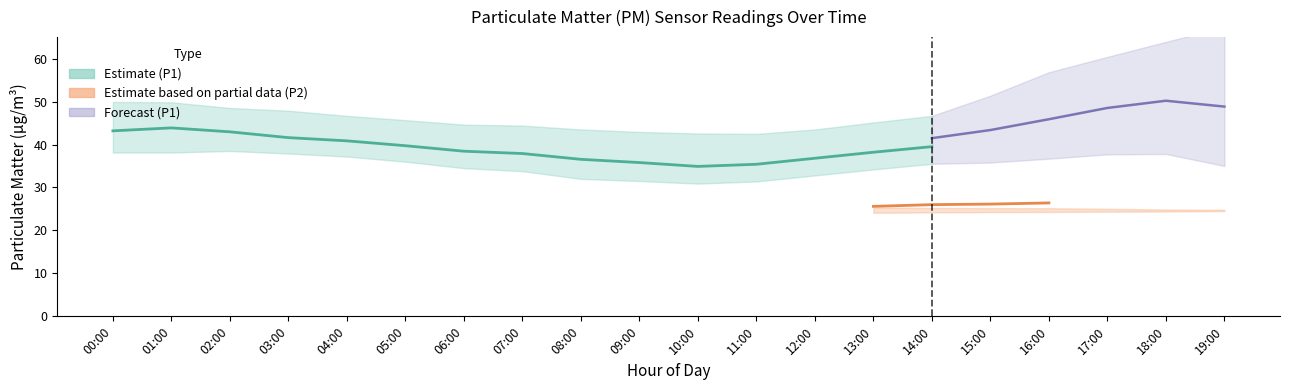

Where is P1_lower nearest to the value 37?

04:00